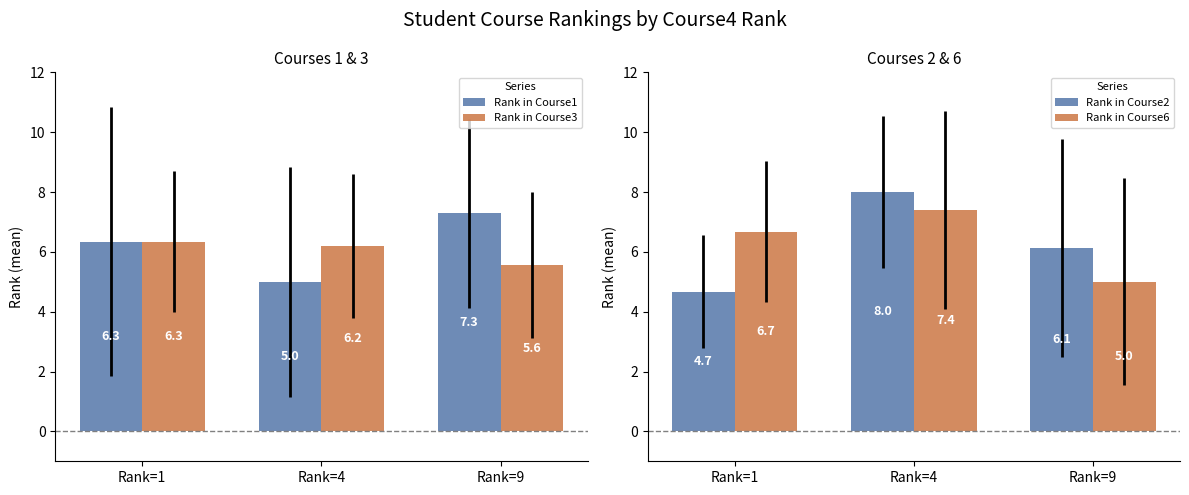

Which category has the highest value in the Rank in Course6 series?

Rank=4